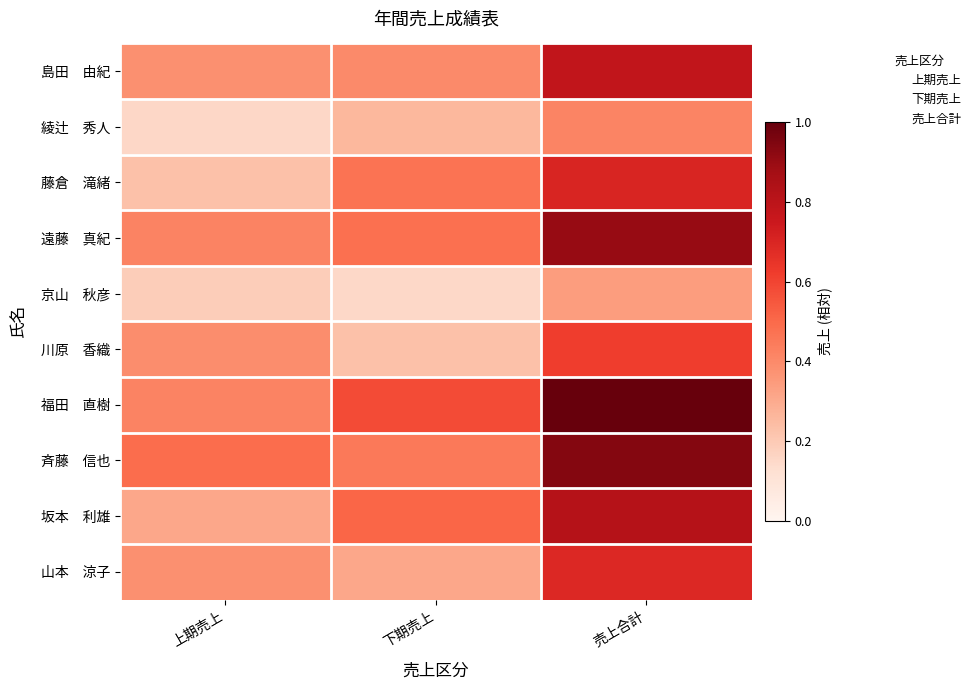

What value does the 福田　直樹 series have at 下期売上?

0.6